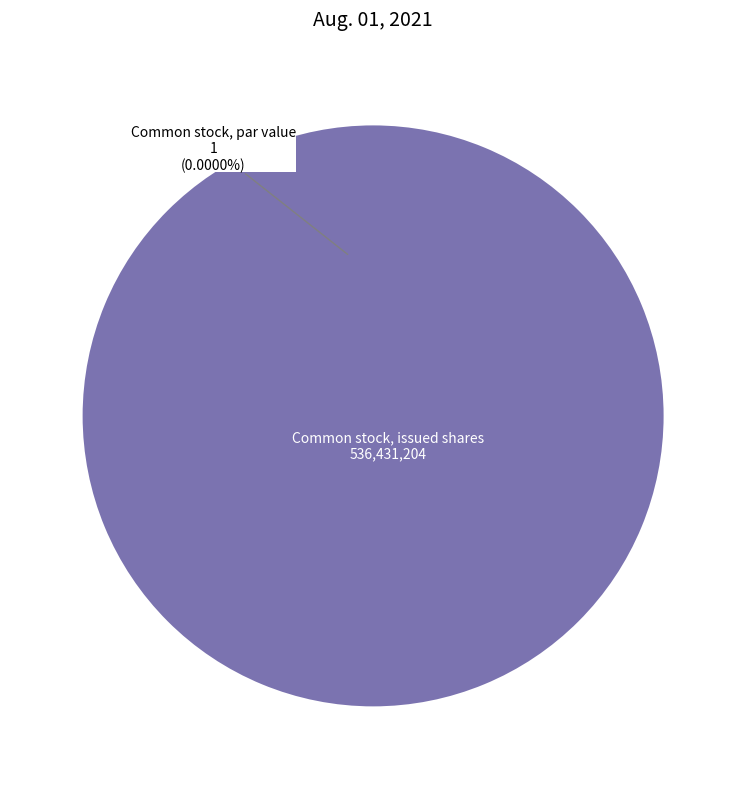

Combined, do Common stock, par value (in dollars per share) and Common stock, issued shares account for over 50%?

Yes